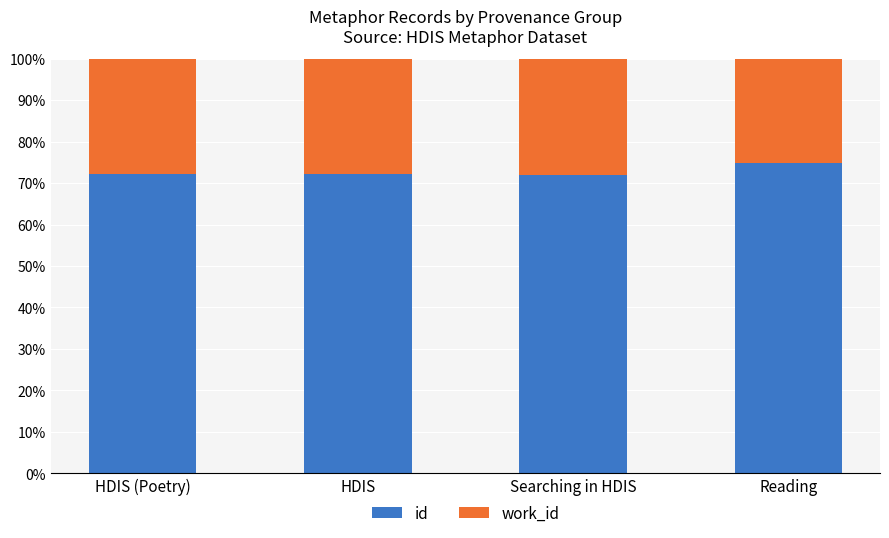

What is the sum of the id values at Reading and Searching in HDIS?

146.8